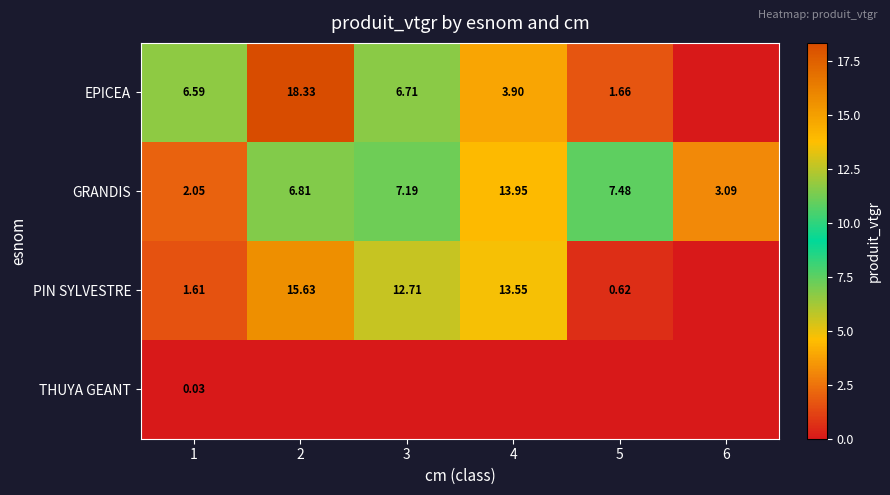

Is the value of GRANDIS at 2 greater than the value of EPICEA at 2?

No